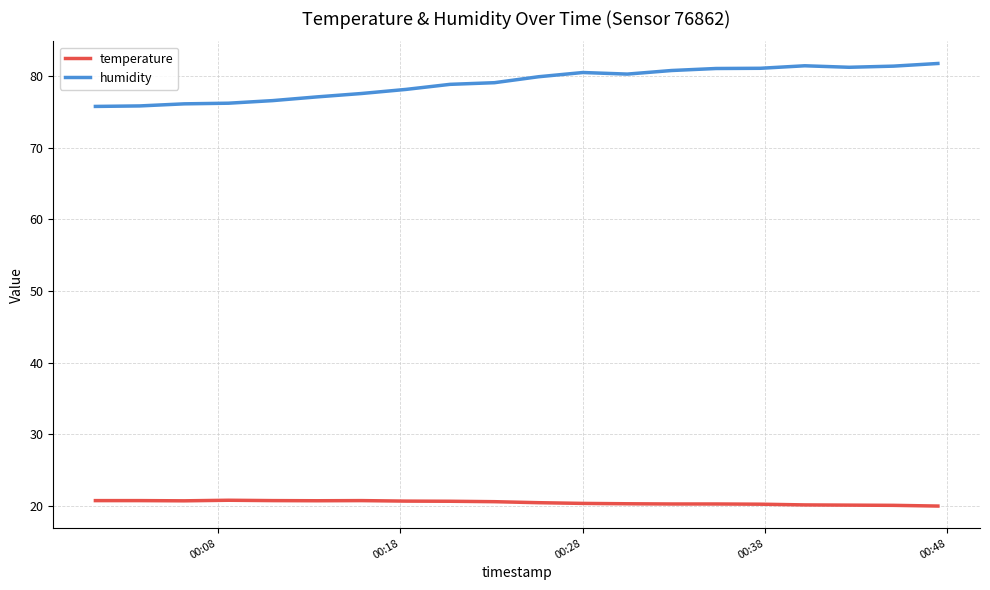

What is the average value of the temperature series?

20.5